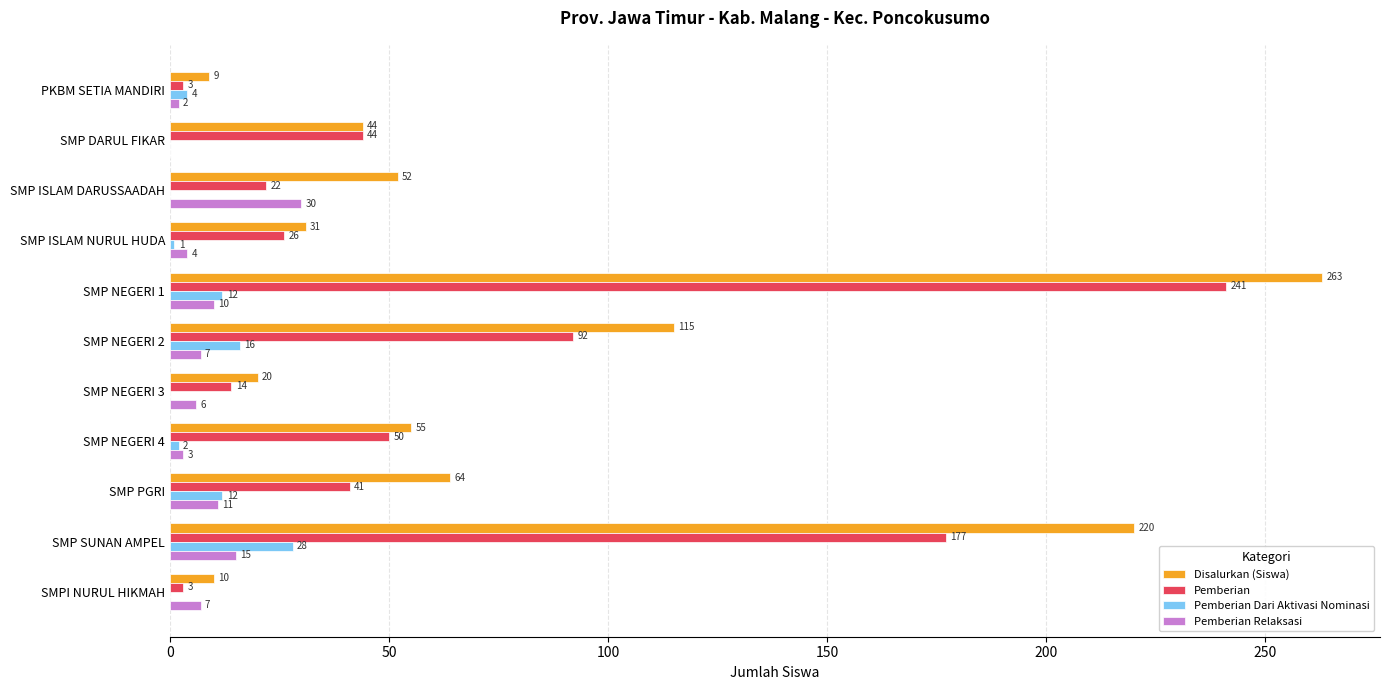

What is the average value of the Pemberian series?

65